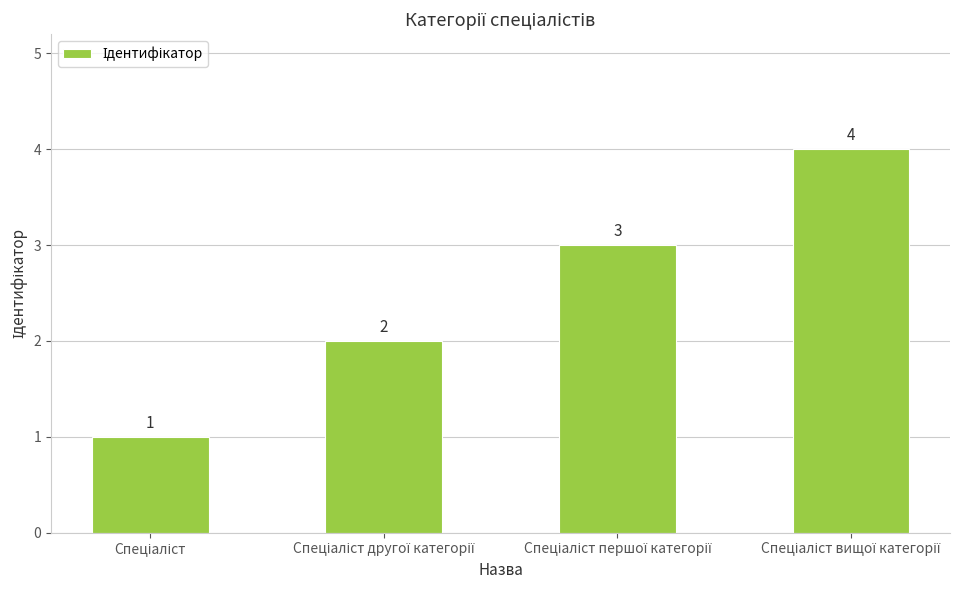

What is the difference between the maximum and minimum values?

3